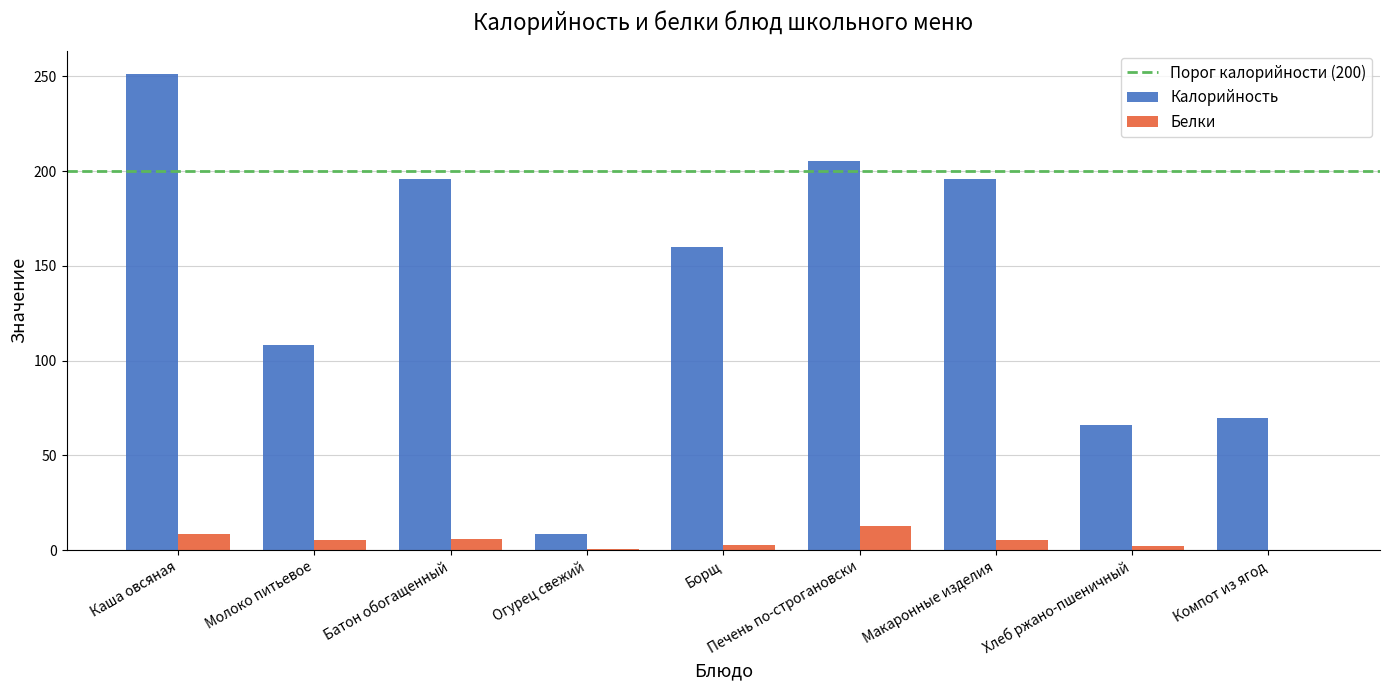

Is it true that Белки equals 5.5 at Макаронные изделия?

True